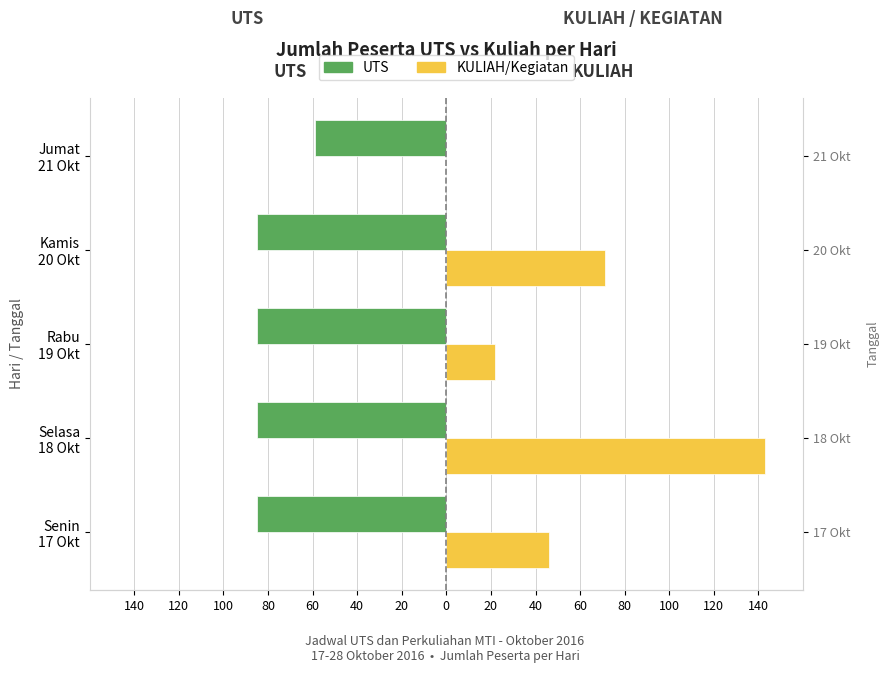

What is the total value across all series at Rabu 19 Okt?

-63